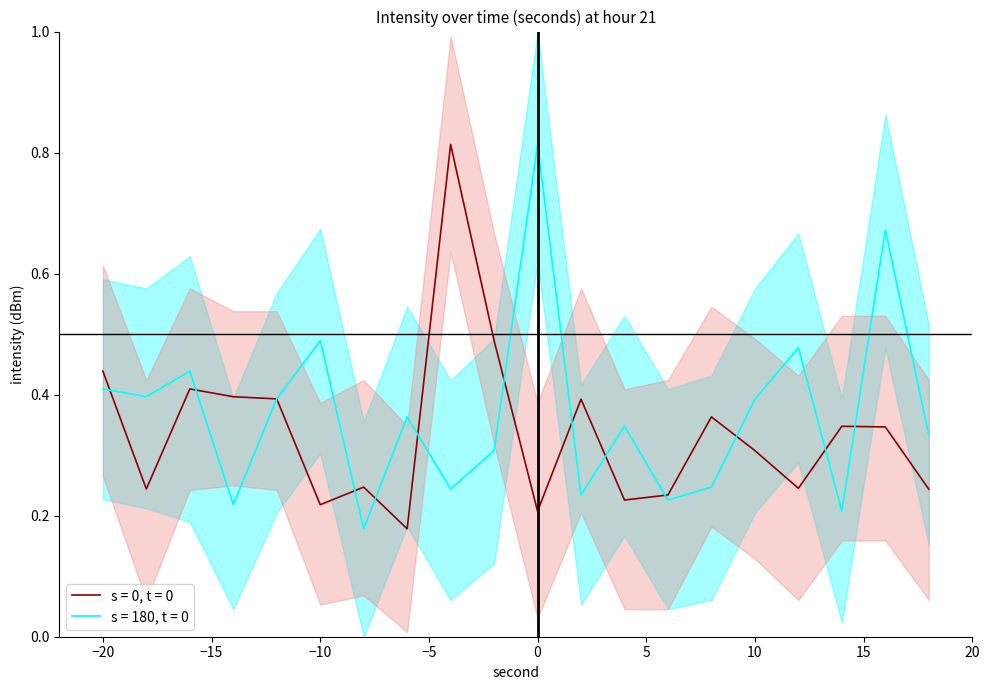

What is the difference between the maximum and minimum values in the s = 180, t = 0 series?

0.6